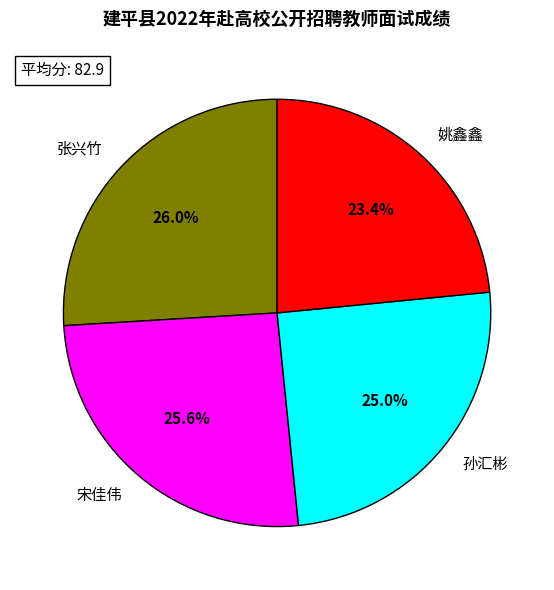

What is the ratio of the value at 宋佳伟 to the value at 张兴竹?

1.0